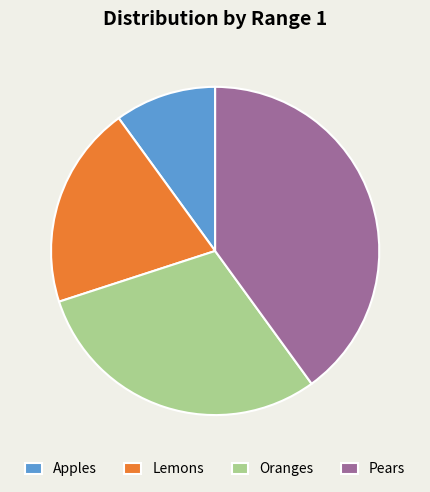

Does any single category account for the majority?

No